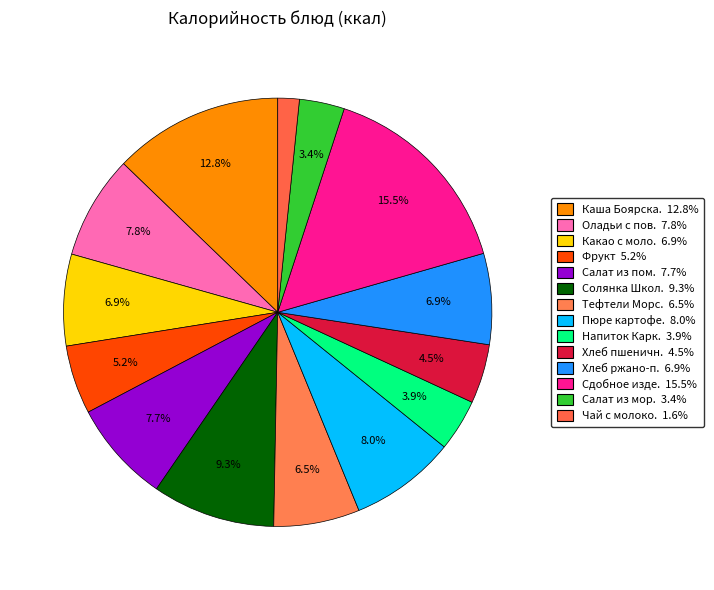

How many slices are in this pie chart?

14